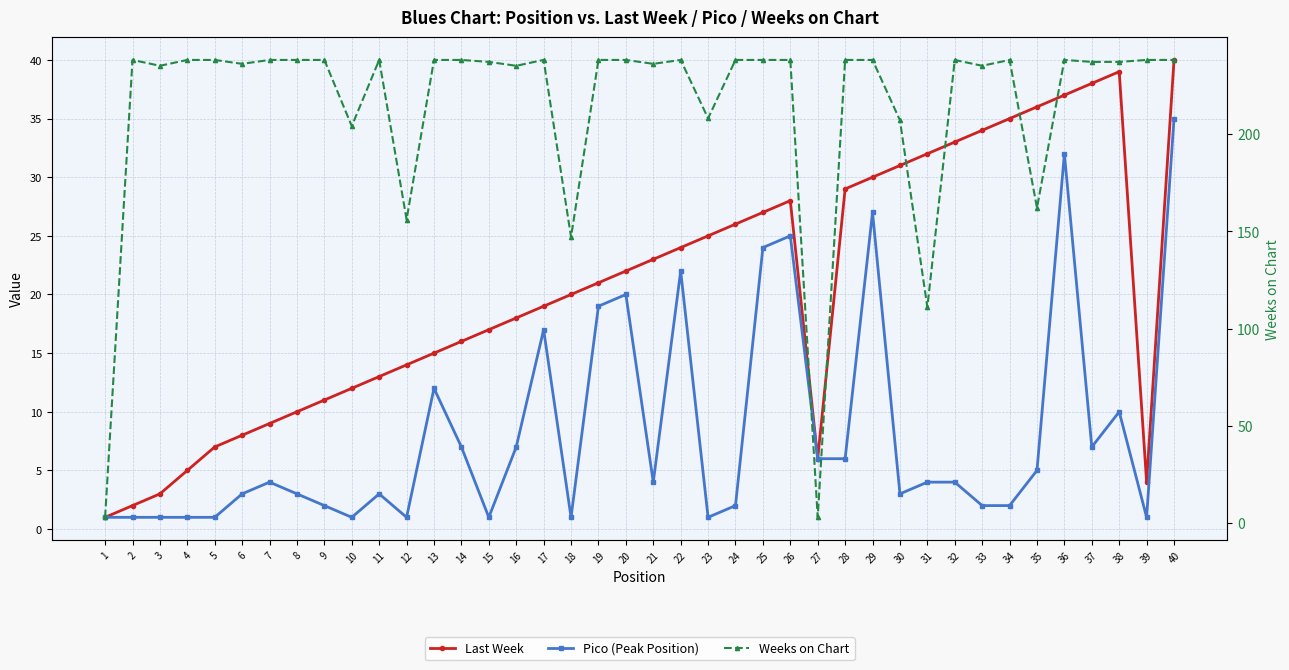

Is this an area chart (filled region under the line)?

No